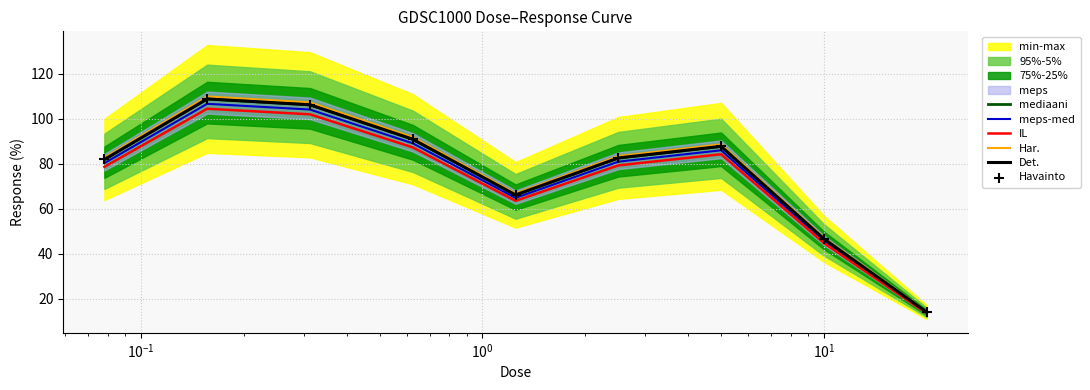

Is the value of Havainto at $\mathdefault{10^{-2}}$ greater than the value of Det. at $\mathdefault{10^{-2}}$?

No